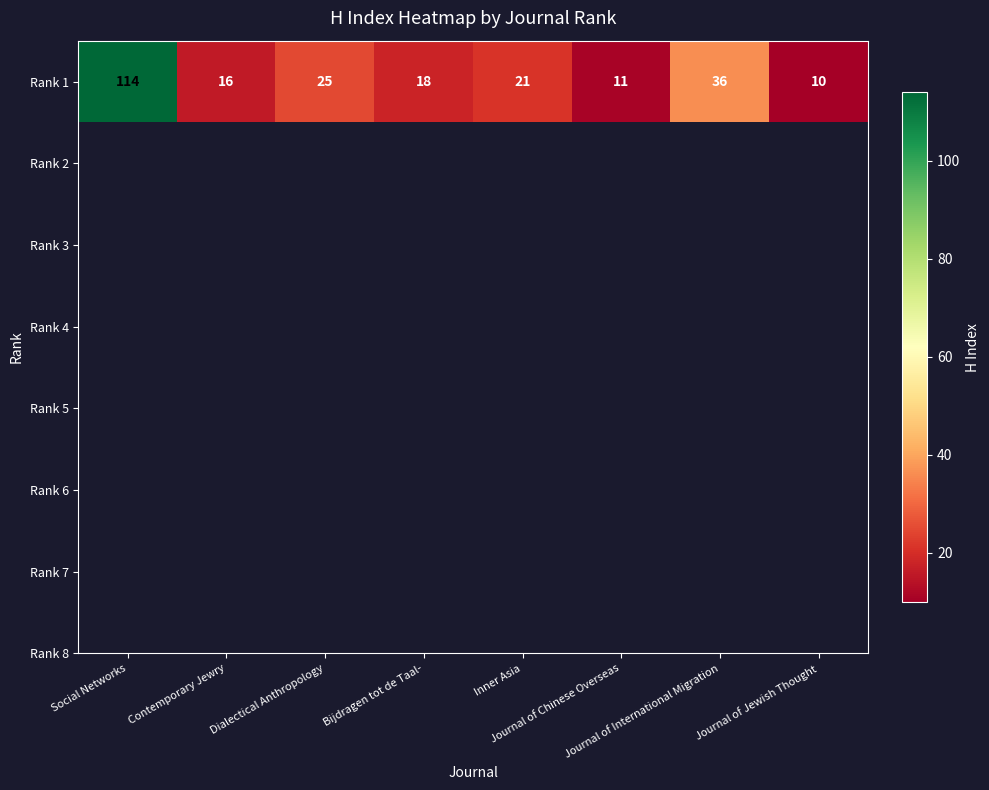

What is the smallest value displayed?

10